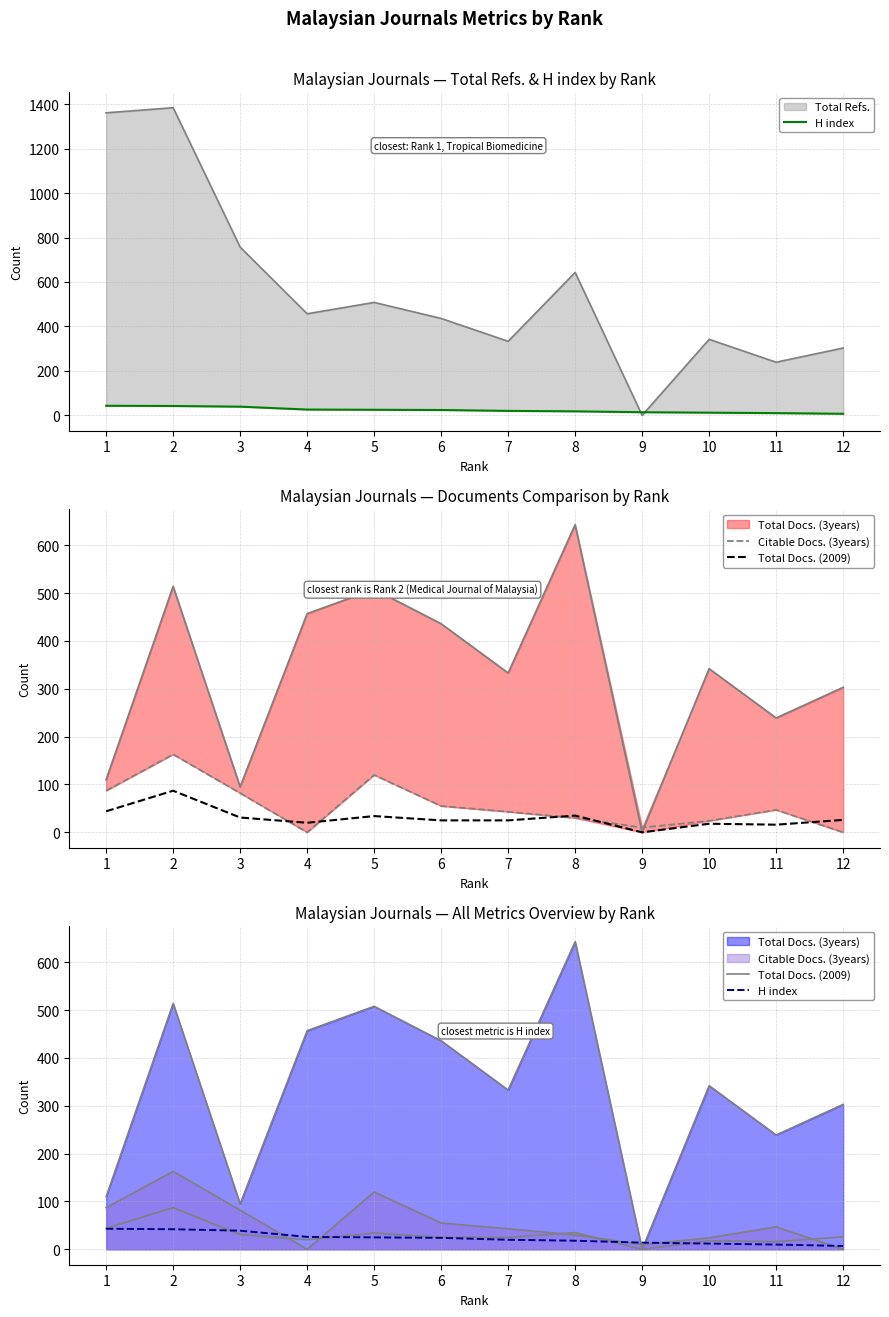

True or false: Total Docs. (2009) has a value of 3 at 11.

False